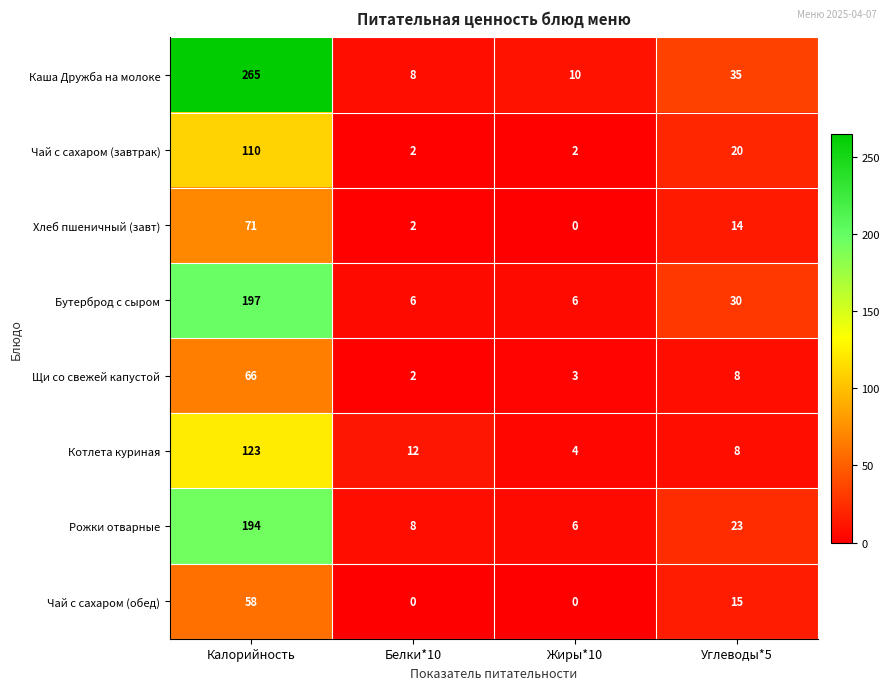

At how many categories does at least one series exceed 229?

1